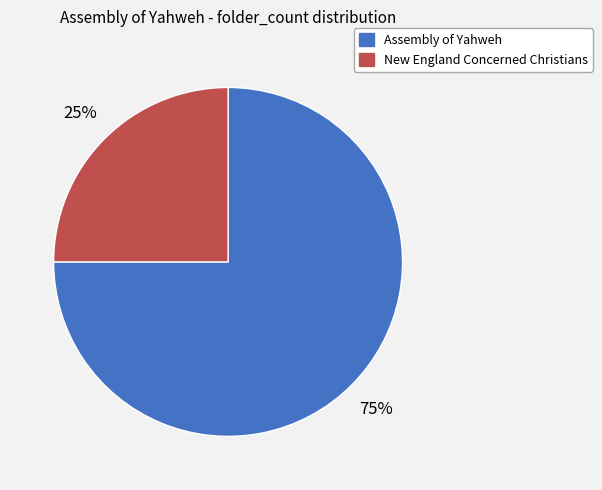

Which slice is the smallest?

New England Concerned Christians